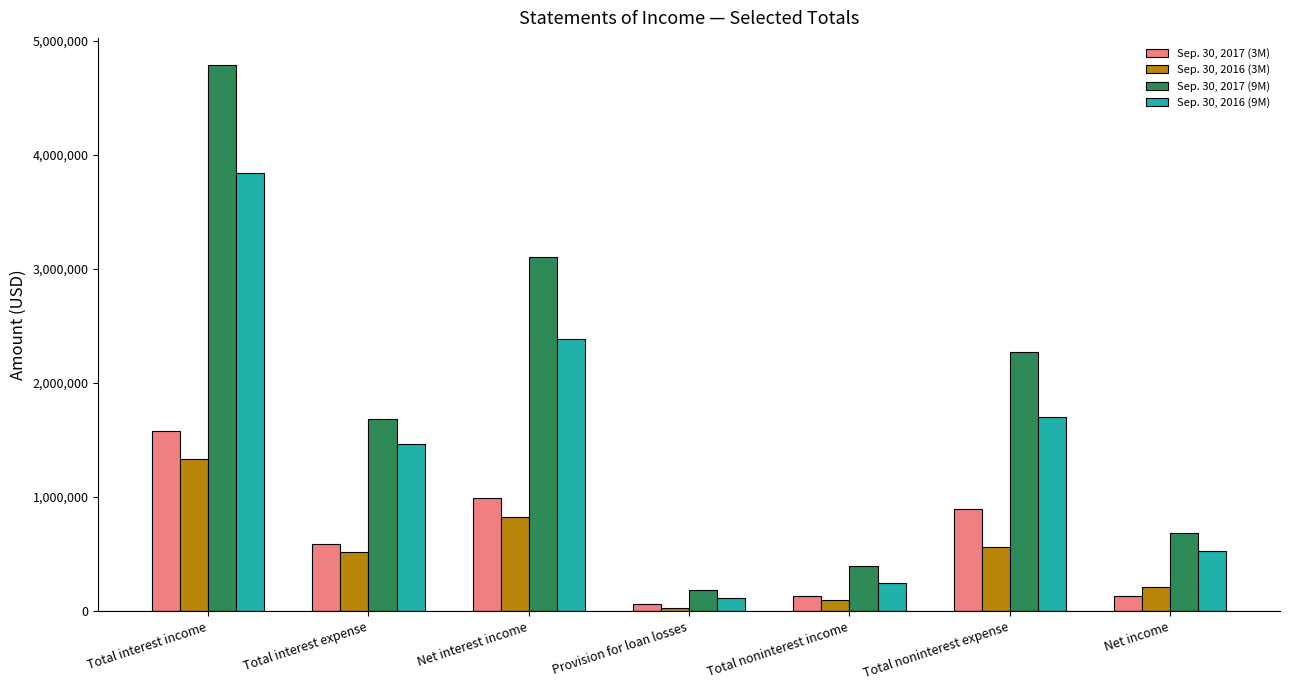

True or false: Sep. 30, 2017 (9M) has a value of 394264 at Total noninterest income.

True